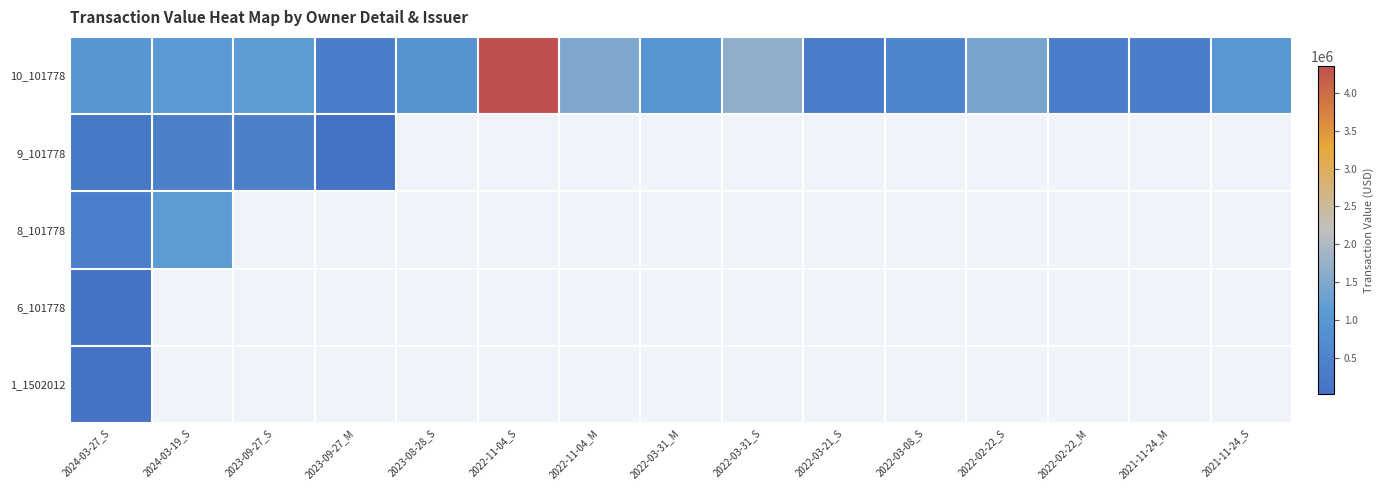

At which category does the chart reach its minimum across all series?

2024-03-27_S